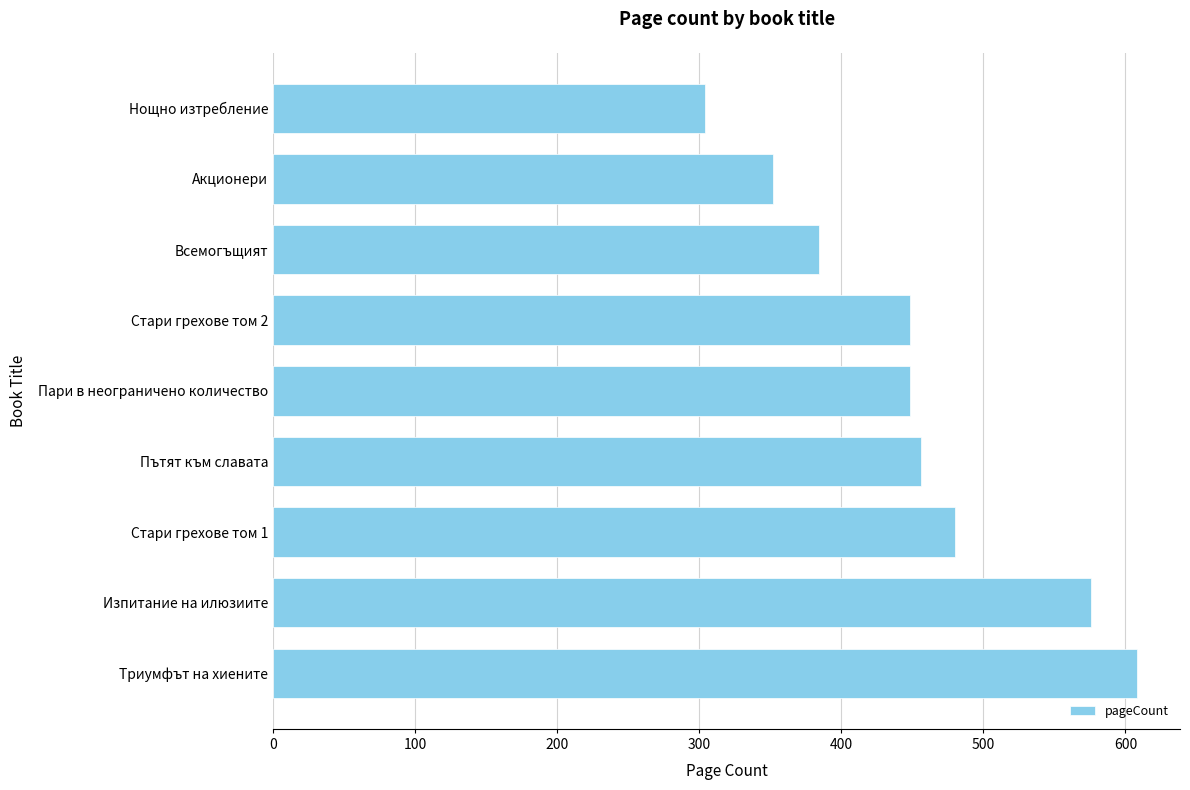

The chart shows a value of 129 at Пари в неограничено количество. True or false?

False